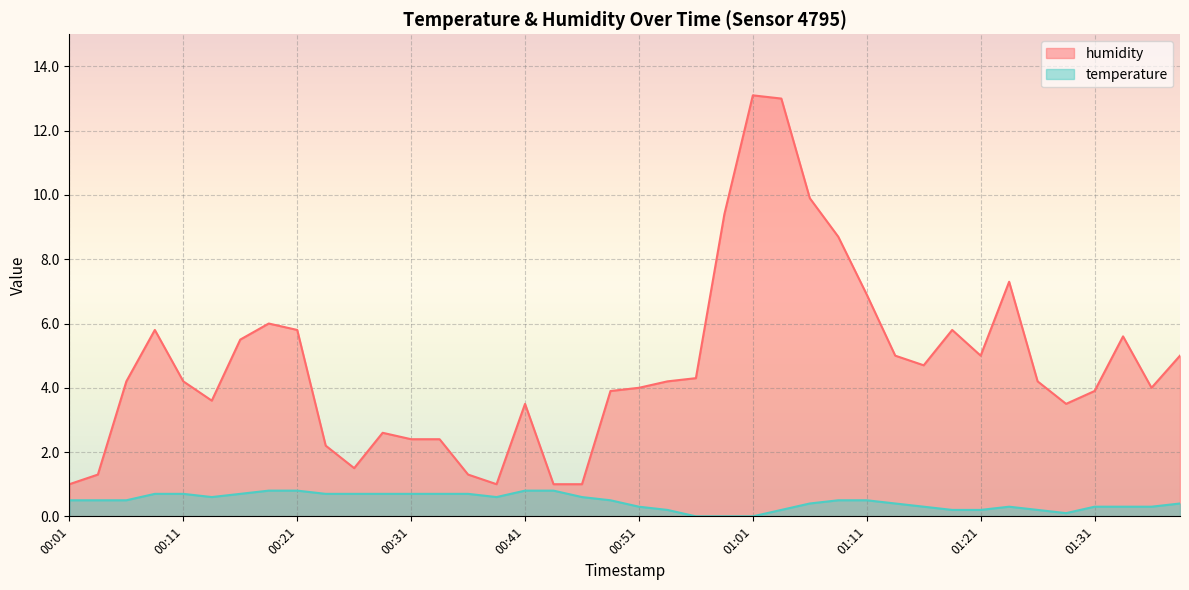

True or false: humidity and temperature cross at least once.

False